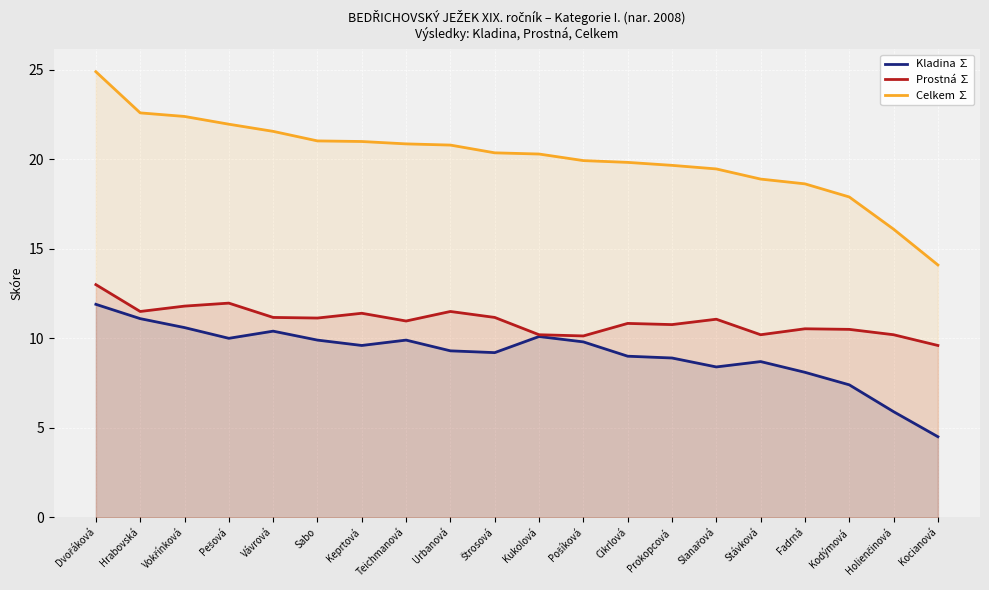

True or false: Prostná ∑ and Kladina ∑ cross at least once.

False